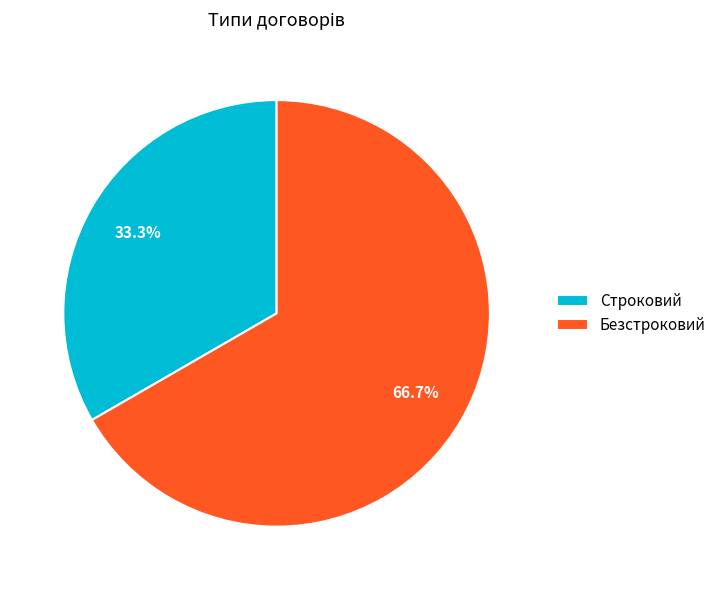

Between Безстроковий and Строковий, which is larger?

Безстроковий